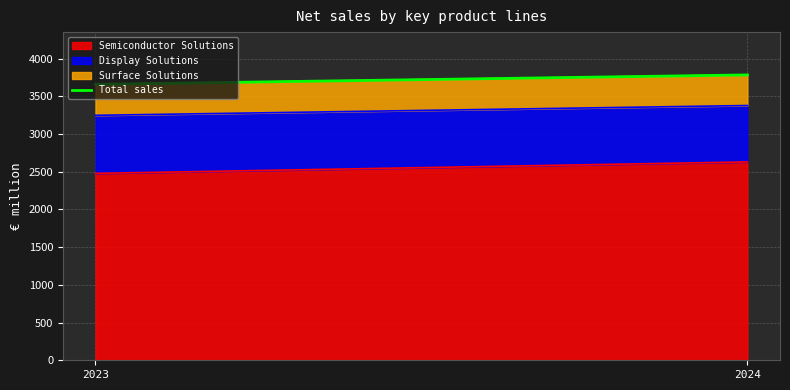

Reading left to right, extract all data points from this chart.

3660	3785